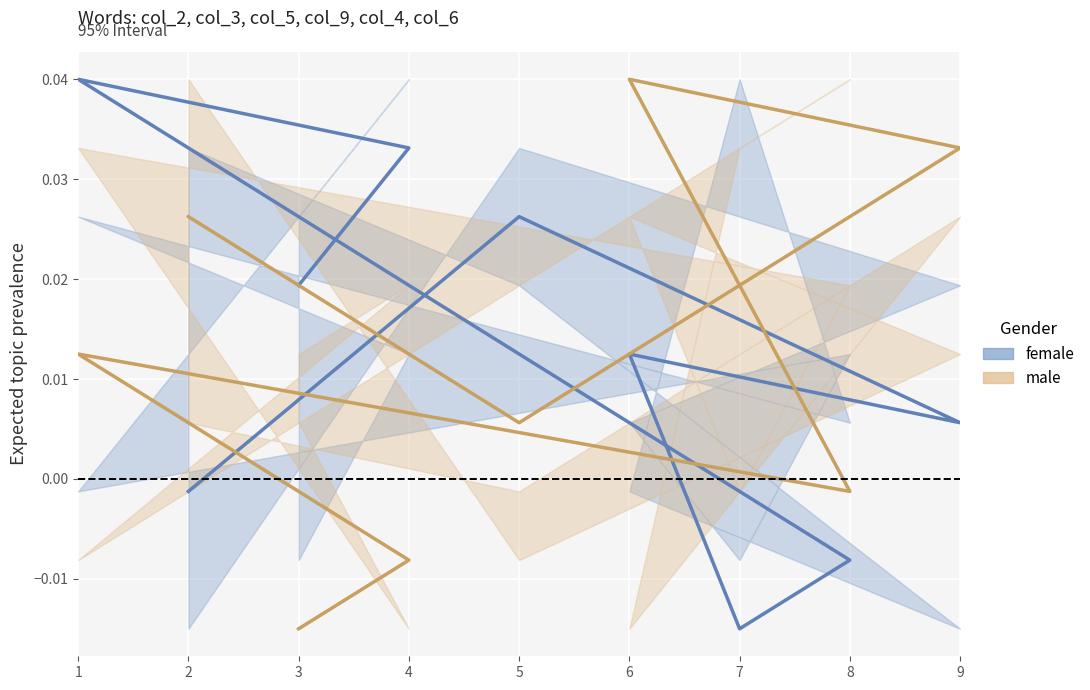

What is the sum of all male values?

0.1